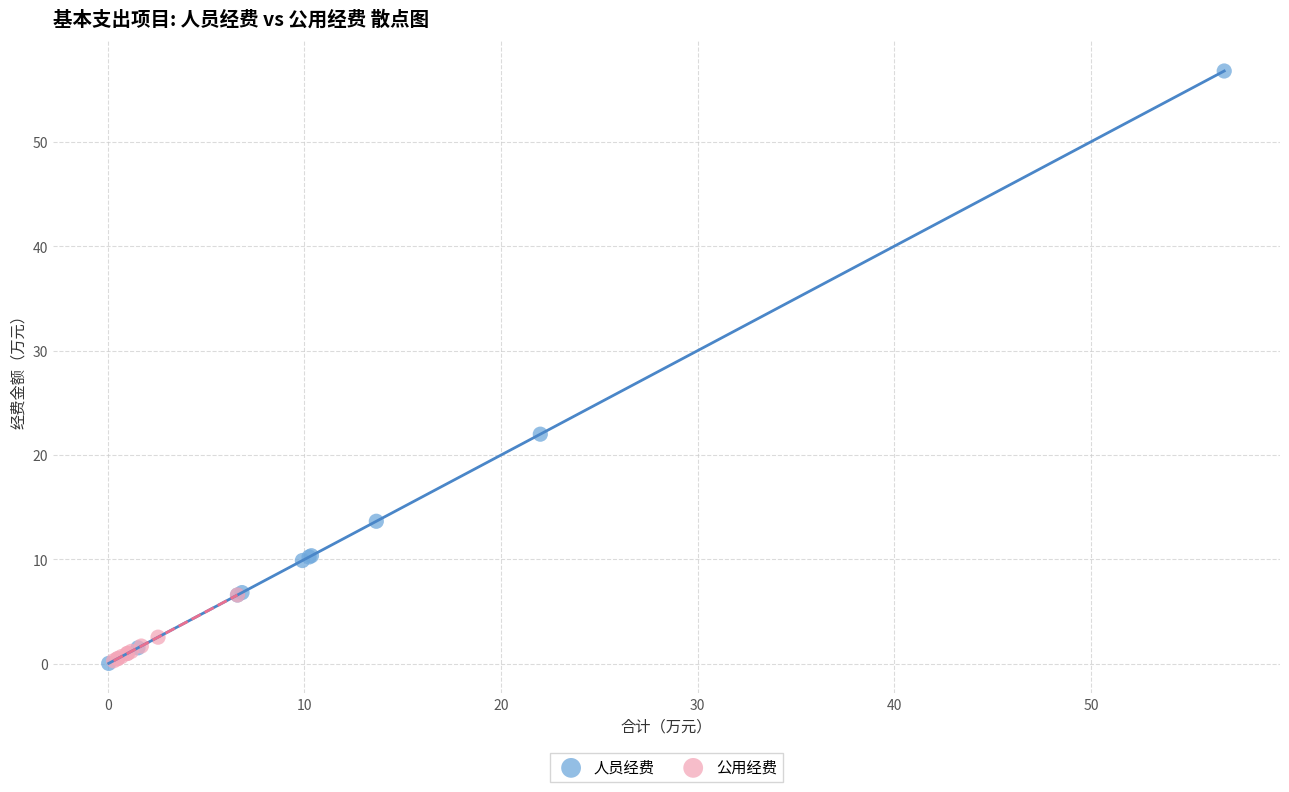

Which series has the widest spread of Y values?

人员经费